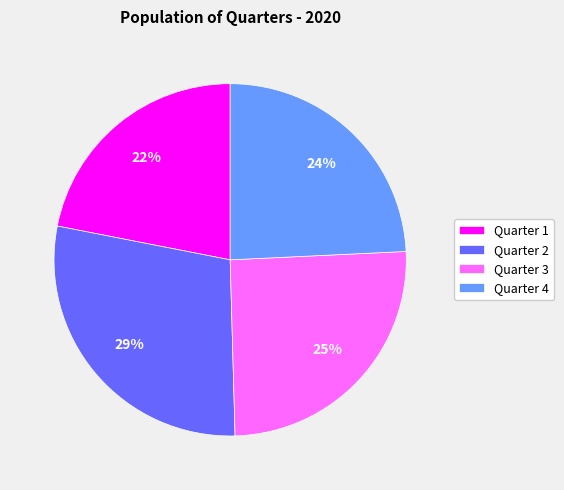

How many segments does this pie chart have?

4